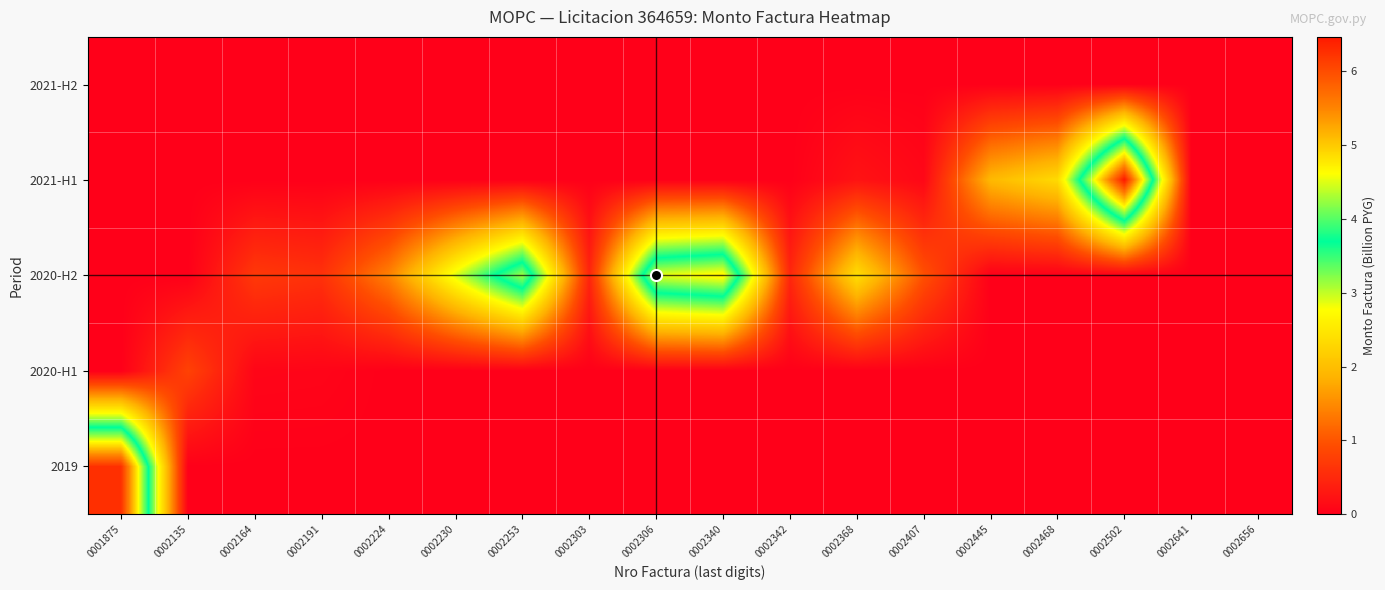

Which category has the lowest value across all series?

0002135